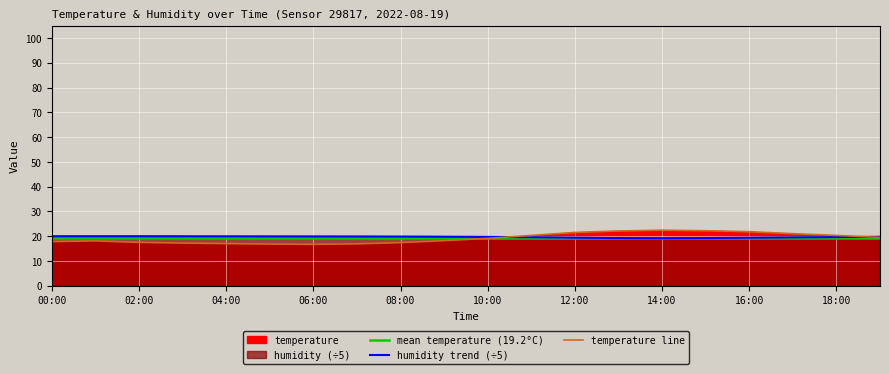

Which label corresponds to the smallest value in the chart?

06:00